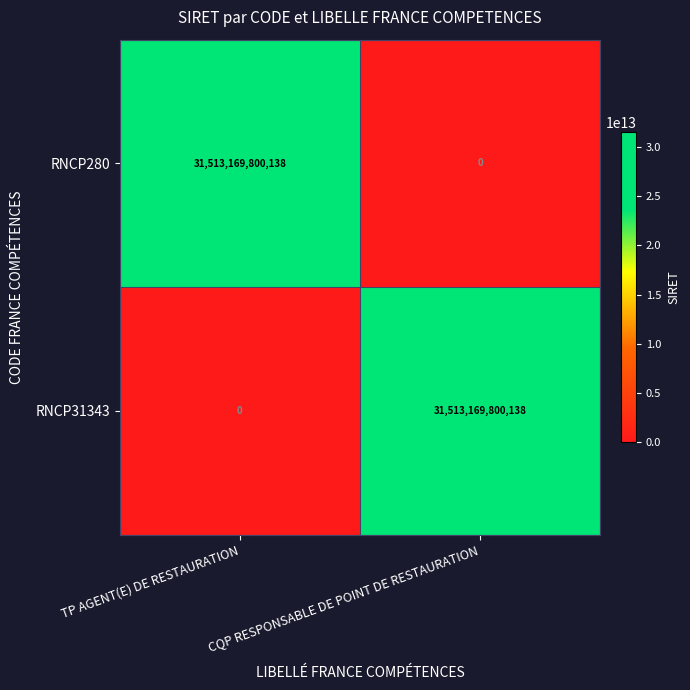

Is it true that RNCP31343 equals 16401714734989 at CQP RESPONSABLE DE POINT DE RESTAURATION?

False